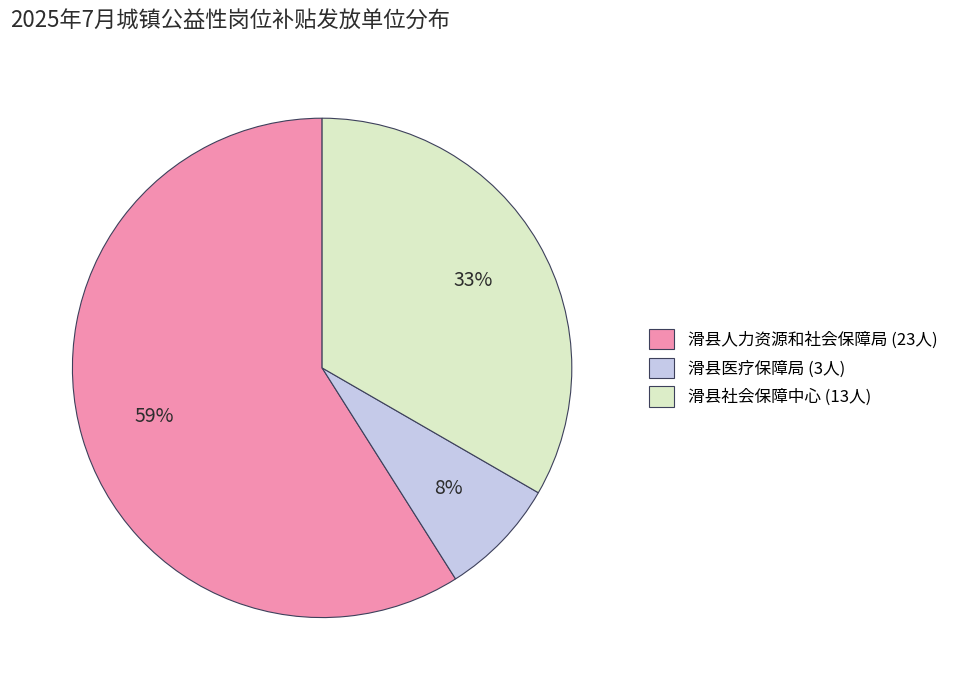

What percentage is the 滑县人力资源和社会保障局 slice, to the nearest percent?

59%